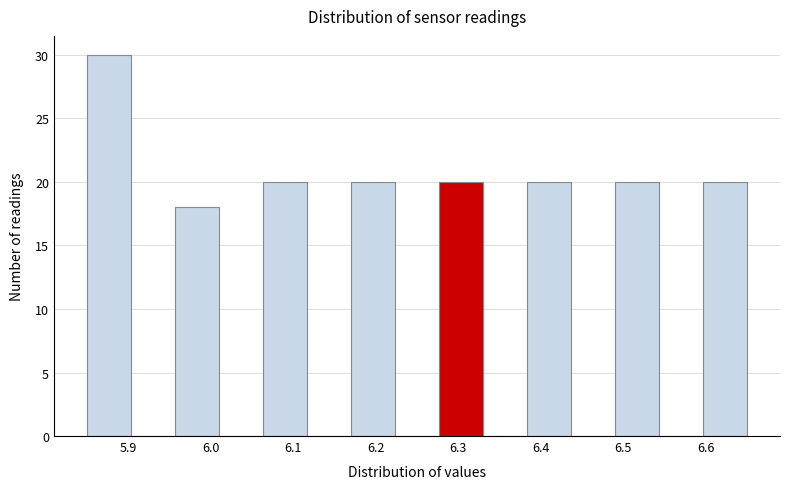

What is the height of the bar covering 5.85 to 5.90 on the x-axis? Neither the bar edges nor the heights are printed on the chart, so give them approximately, as read against the axes.

30